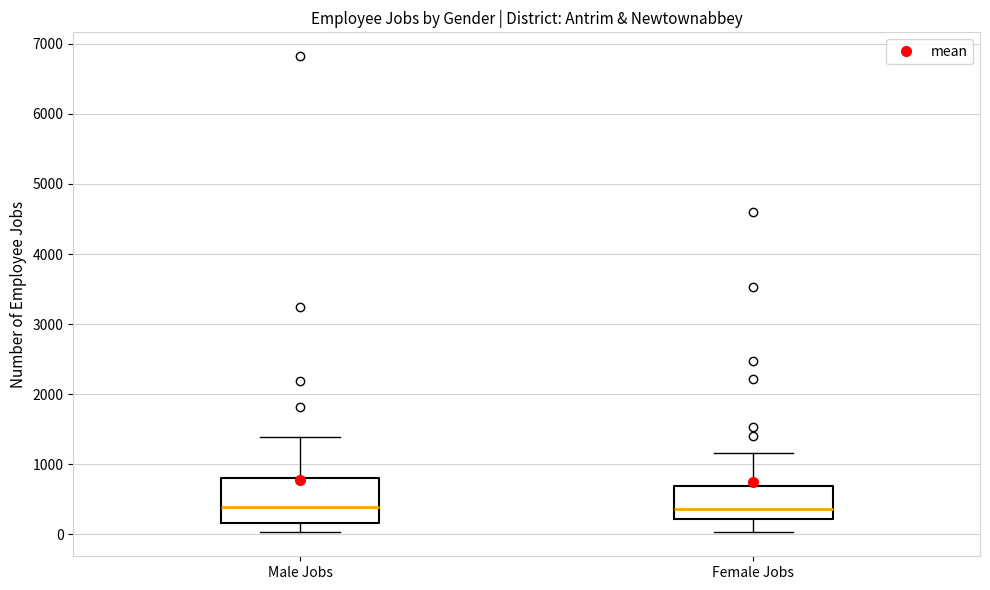

Reading left to right, read every box against the y-axis: the position of its median line, the range the box covers, and the ends of its whiskers. The values are not printed on the chart, so give them approximately, as read against the axis.

Male Jobs: median 400, box 200 to 800, whiskers 0 to 1400
Female Jobs: median 400, box 200 to 700, whiskers 0 to 1200